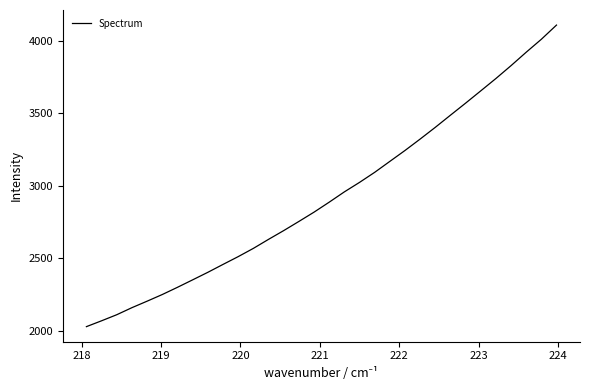

What is the minimum value shown in the chart?

2030.1